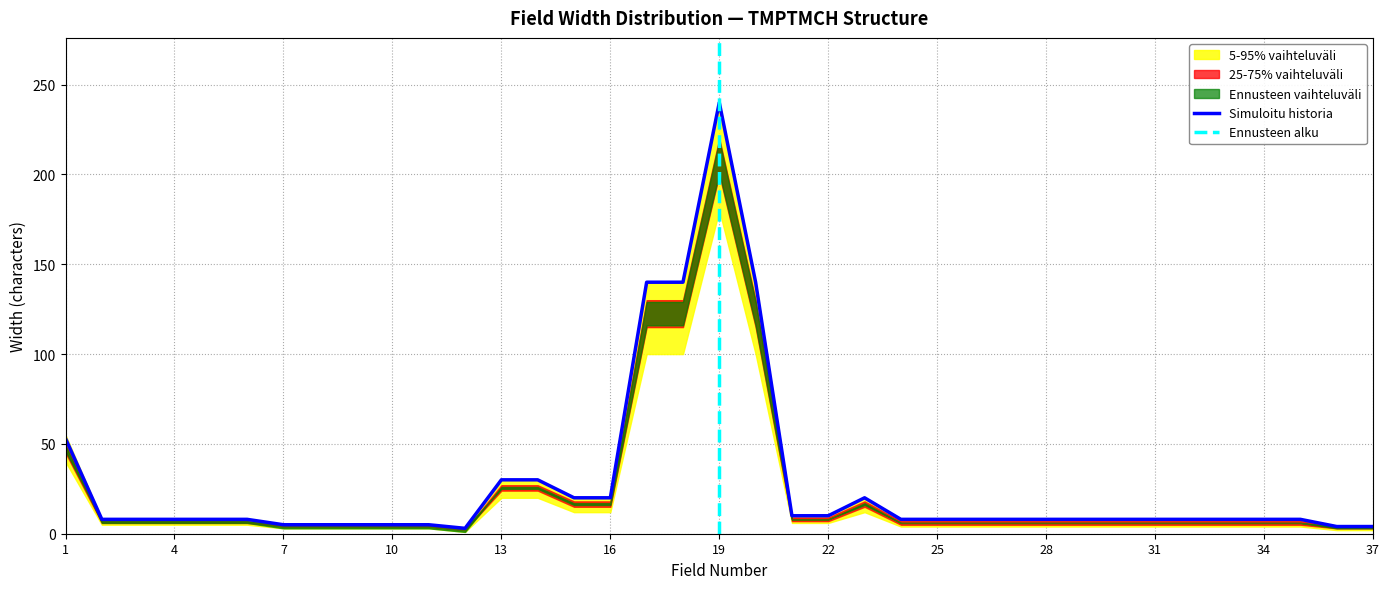

Which category has the highest value in the Simuloitu historia series?

19